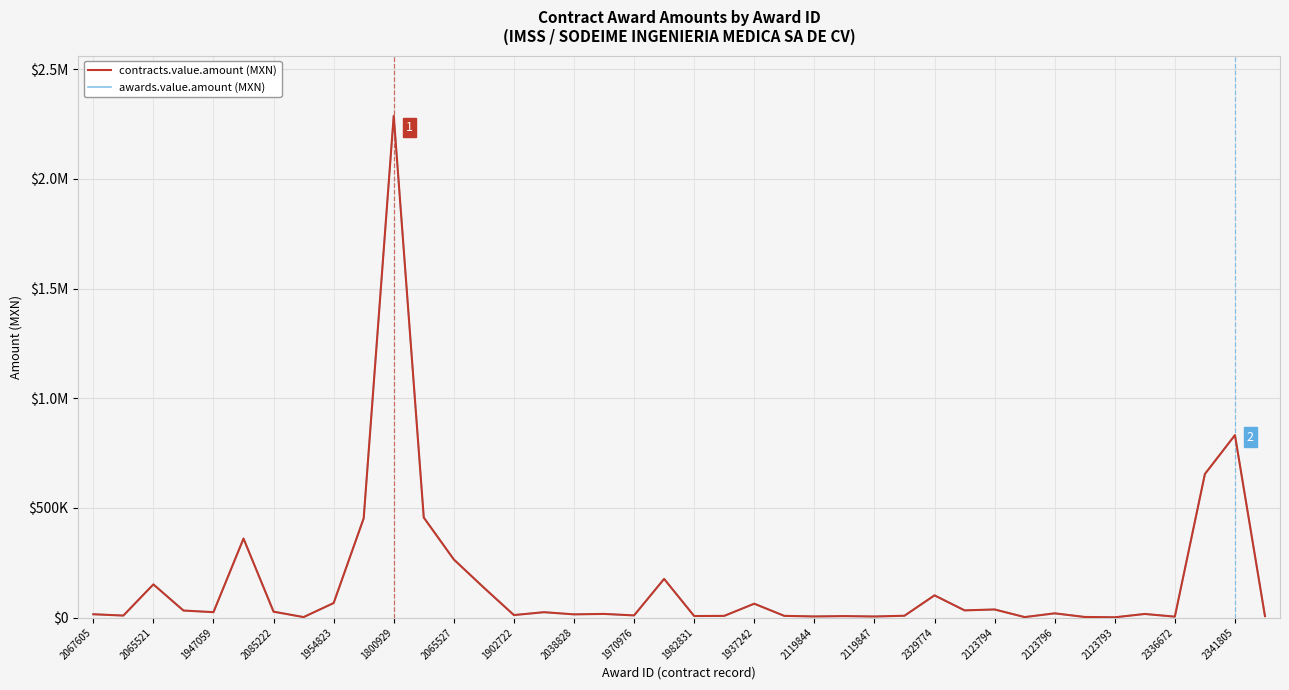

What is the average value of the awards.value.amount (MXN) series?

159152.6